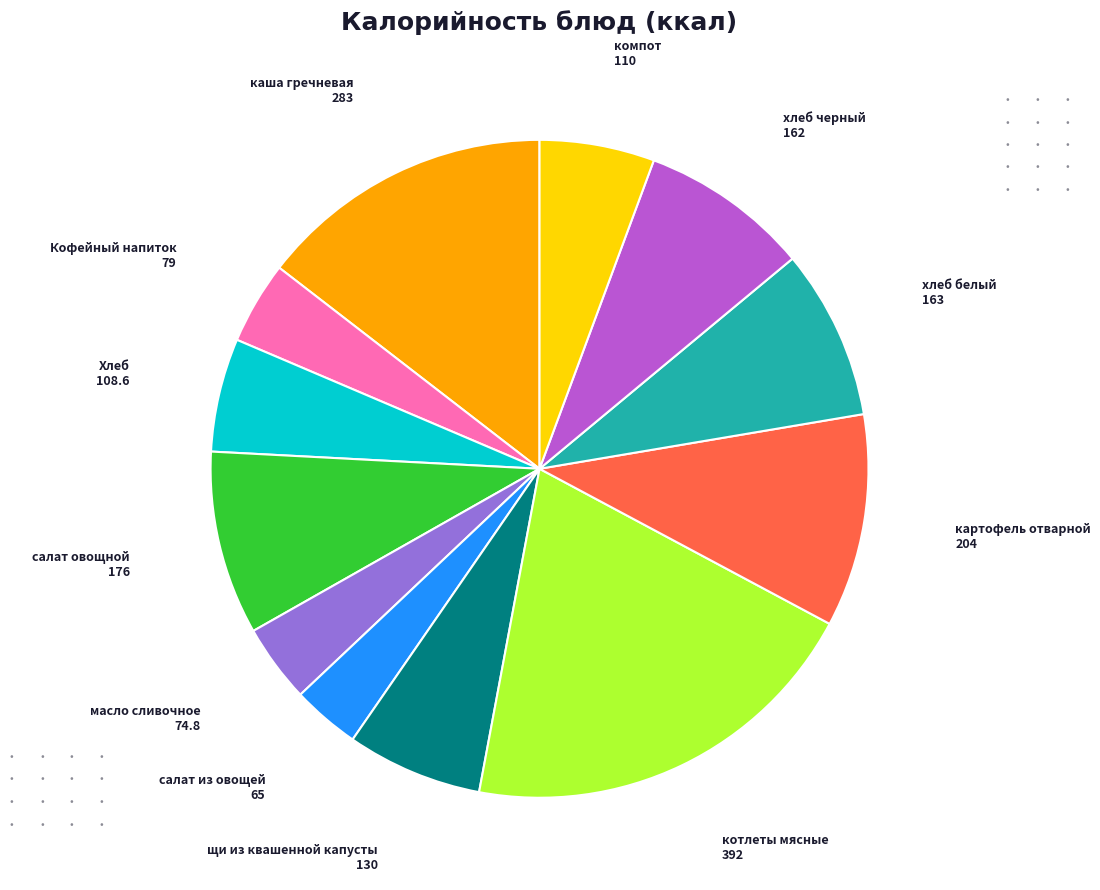

Is there any slice that represents more than half of the pie?

No